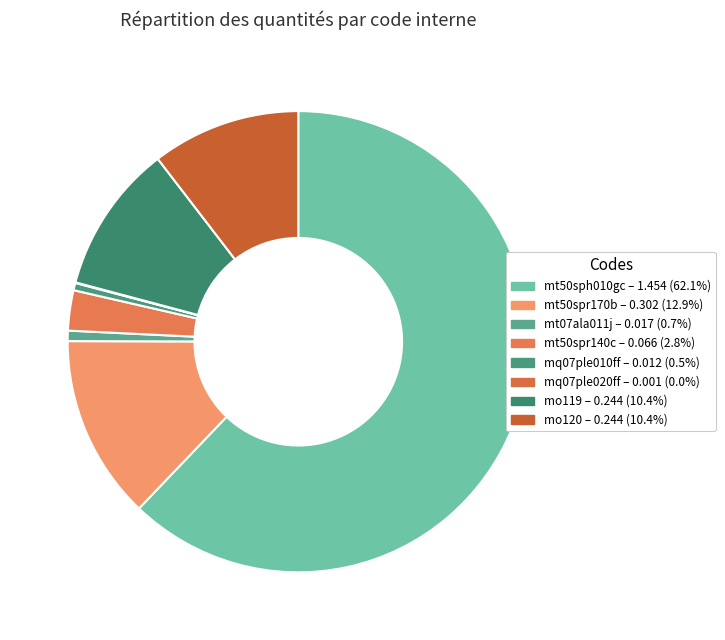

To the nearest percent, what is the difference between the largest and smallest slice percentages?

62%